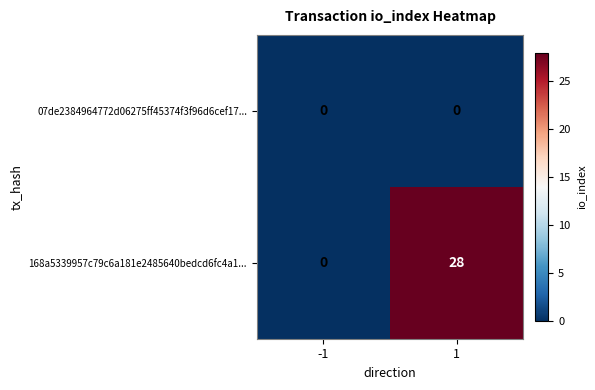

At how many categories does at least one series exceed 22?

1